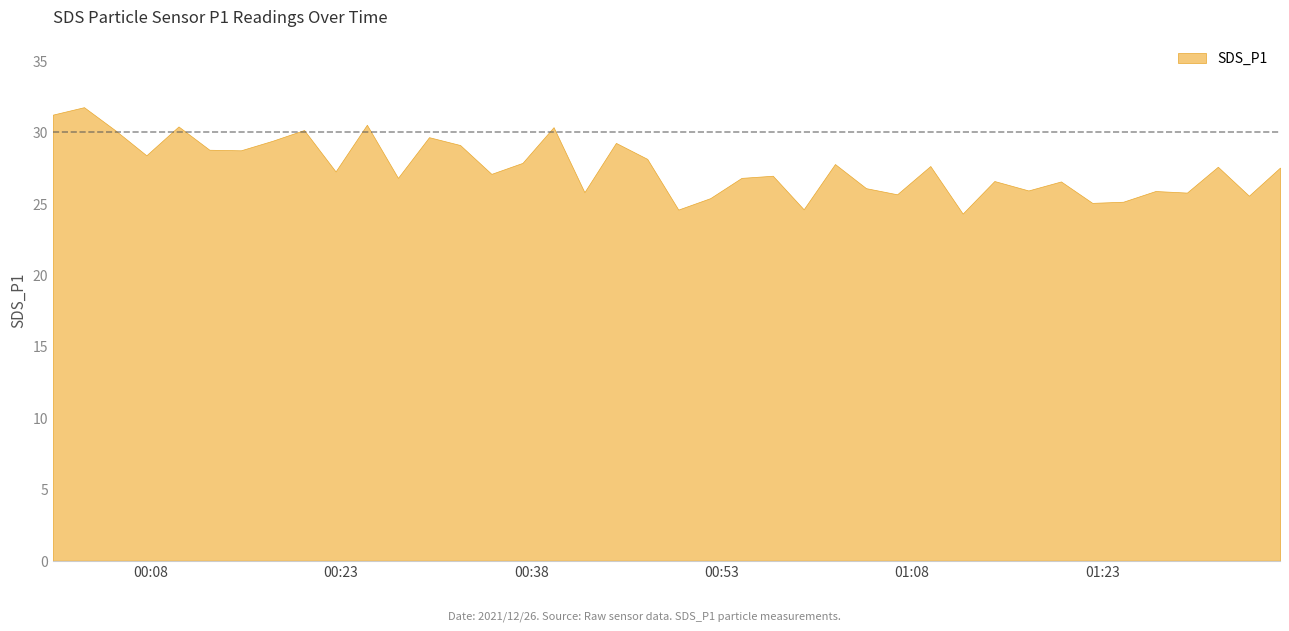

The value at 2021/12/26 00:15:06 is 37.7. True or false?

False